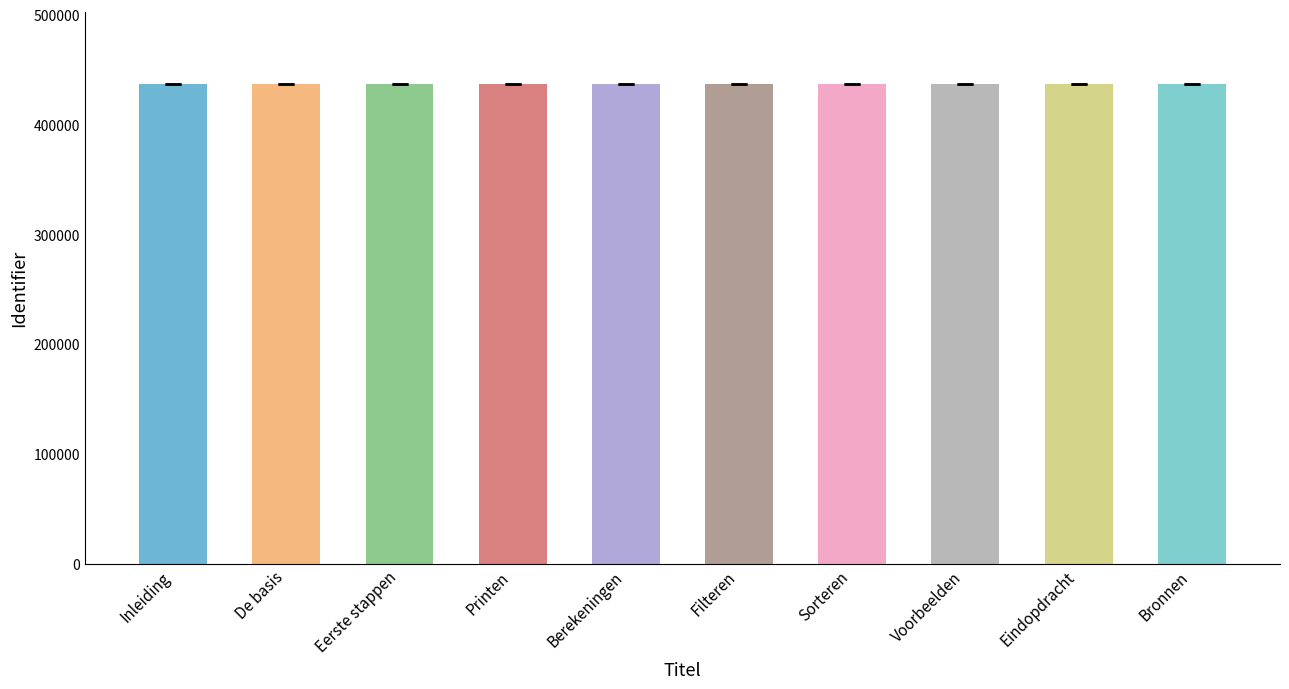

What is the value of the 5th bar from the left?

436586